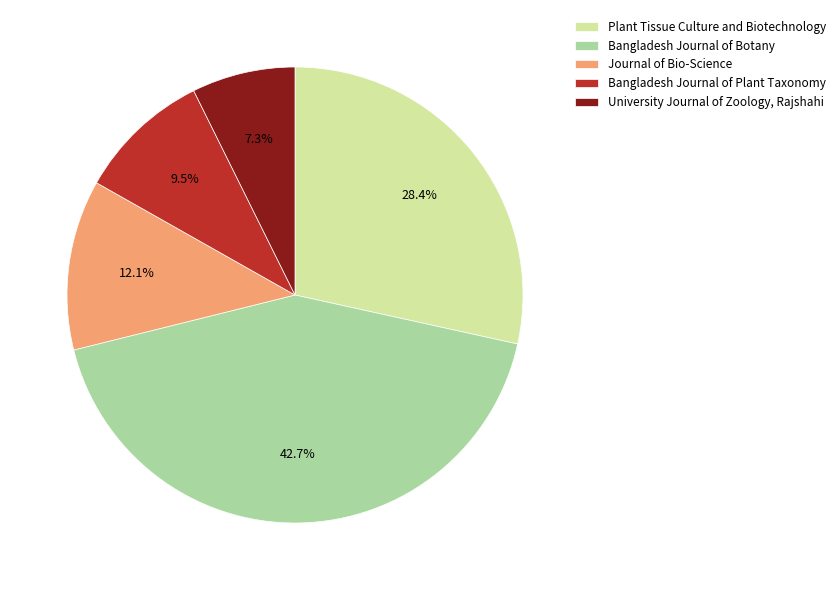

Is there a majority slice in this chart?

No